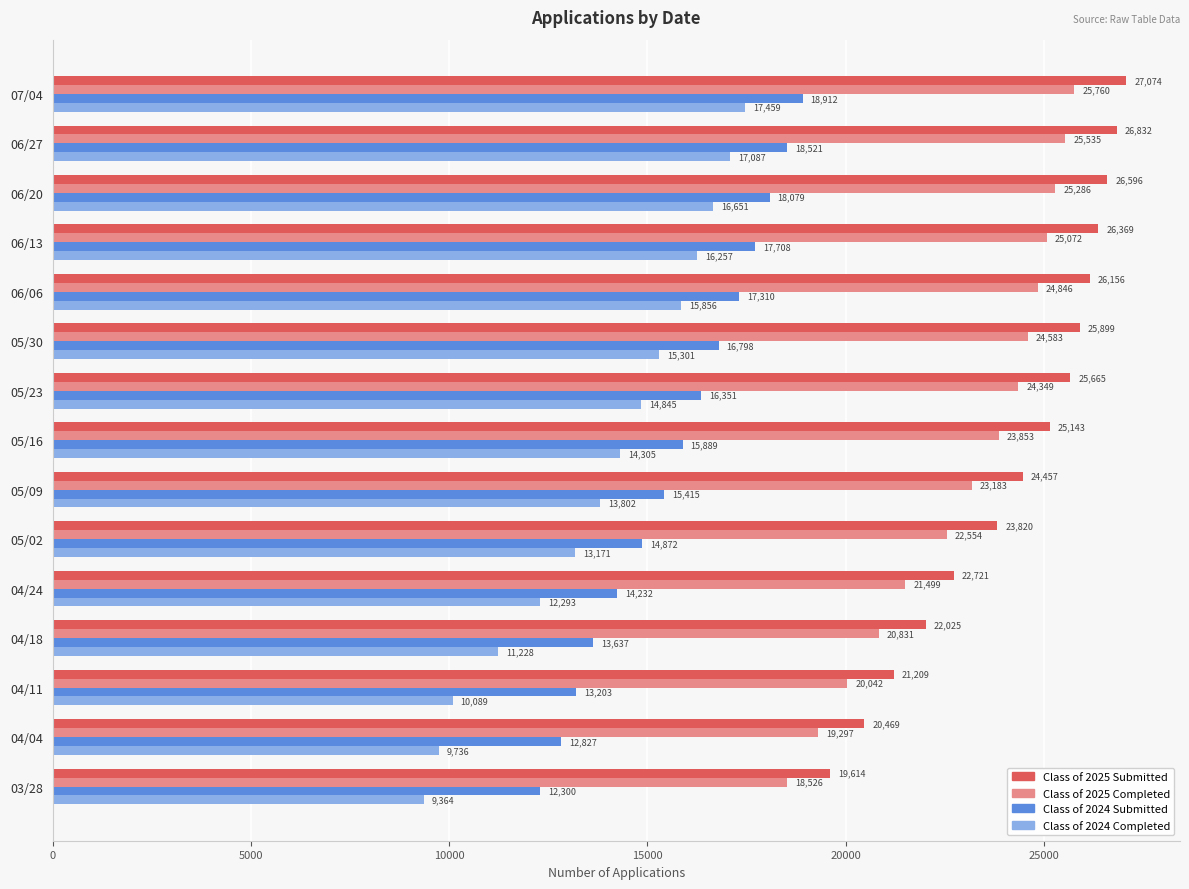

Which series has the widest spread of values?

Class of 2024 Completed